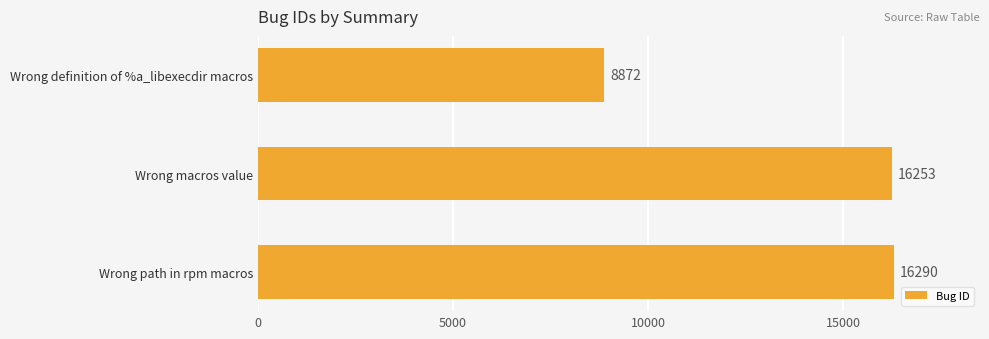

What is the label of the 1st bar from the top?

Wrong definition of %a_libexecdir macros